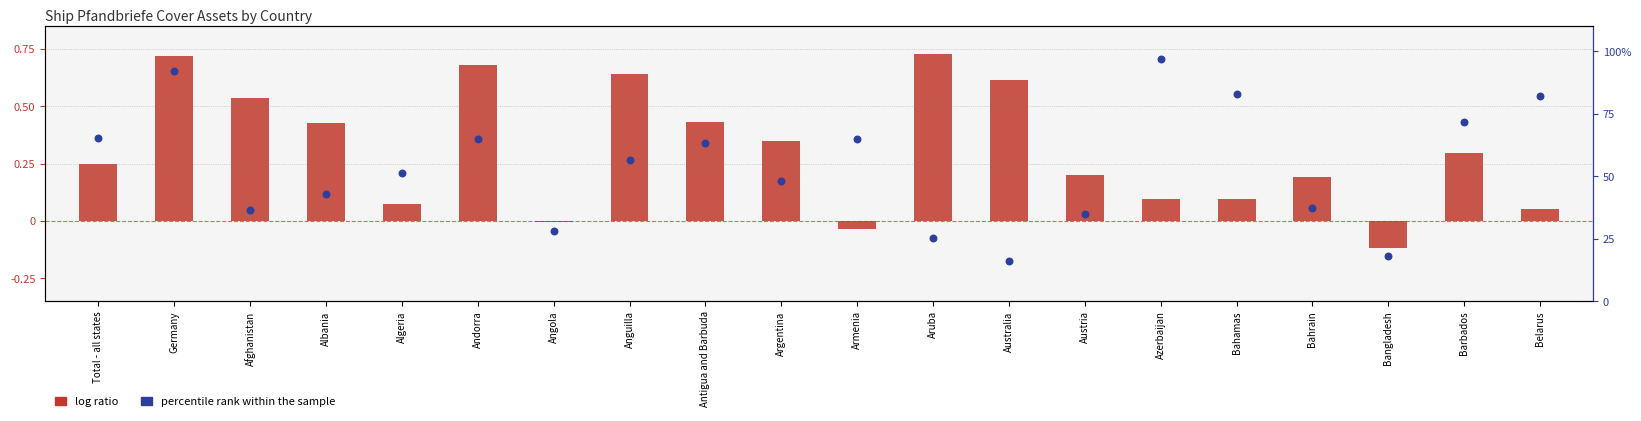

At how many categories does at least one series exceed 24?

18